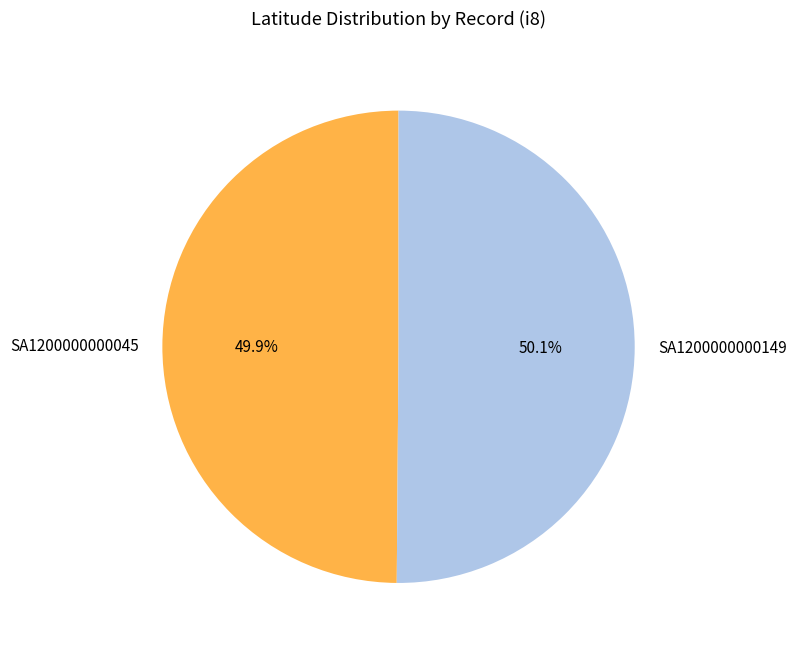

To the nearest percent, what is the combined percentage of SA1200000000149 and SA1200000000045?

100%